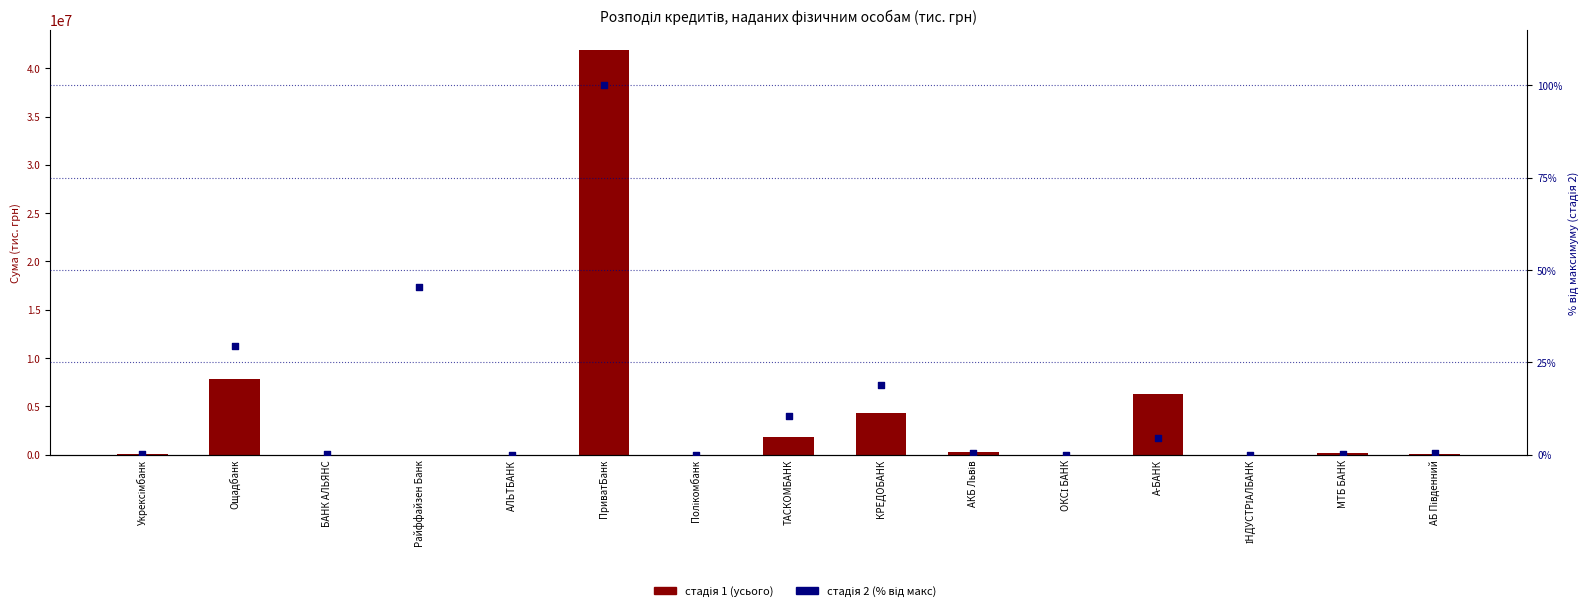

What are all the series names shown in the legend?

стадія 1 (усього), стадія 2 (% від макс)